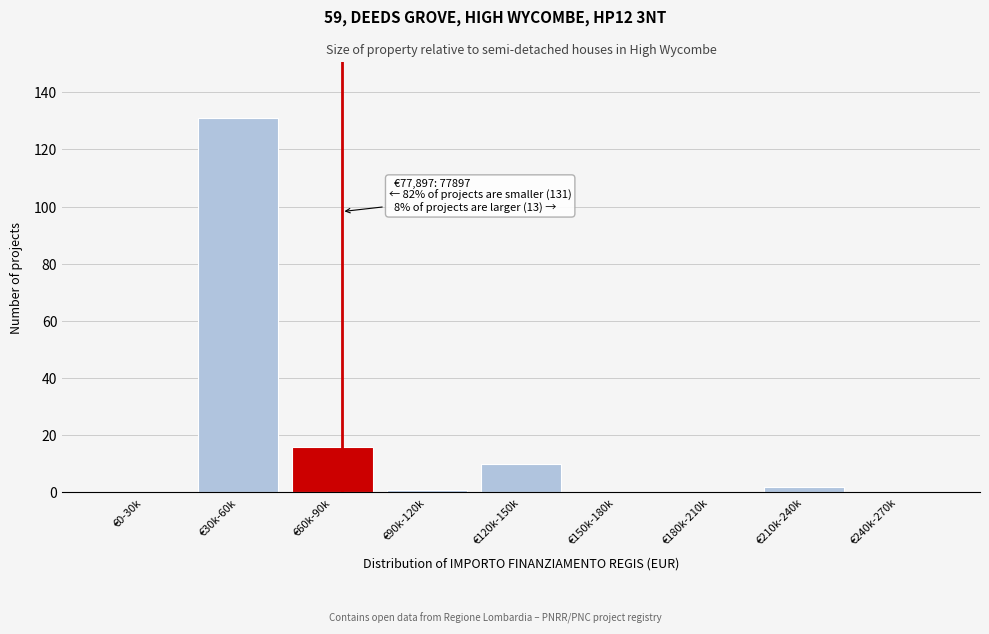

Reading right to left, list all the values displayed in this chart.

€240k-270k=0	€210k-240k=2	€180k-210k=0	€150k-180k=0	€120k-150k=10	€90k-120k=1	€60k-90k=16	€30k-60k=131	€0-30k=0